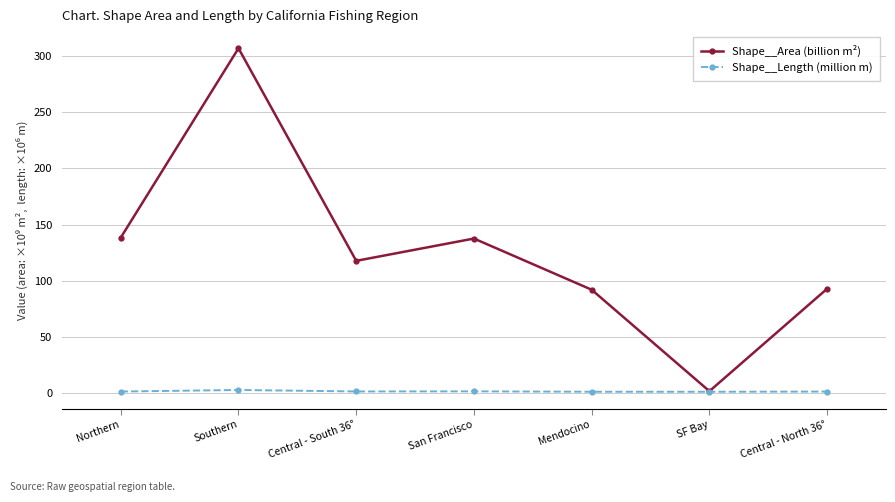

Which series has the largest range (max minus min)?

Shape__Area (billion m²)